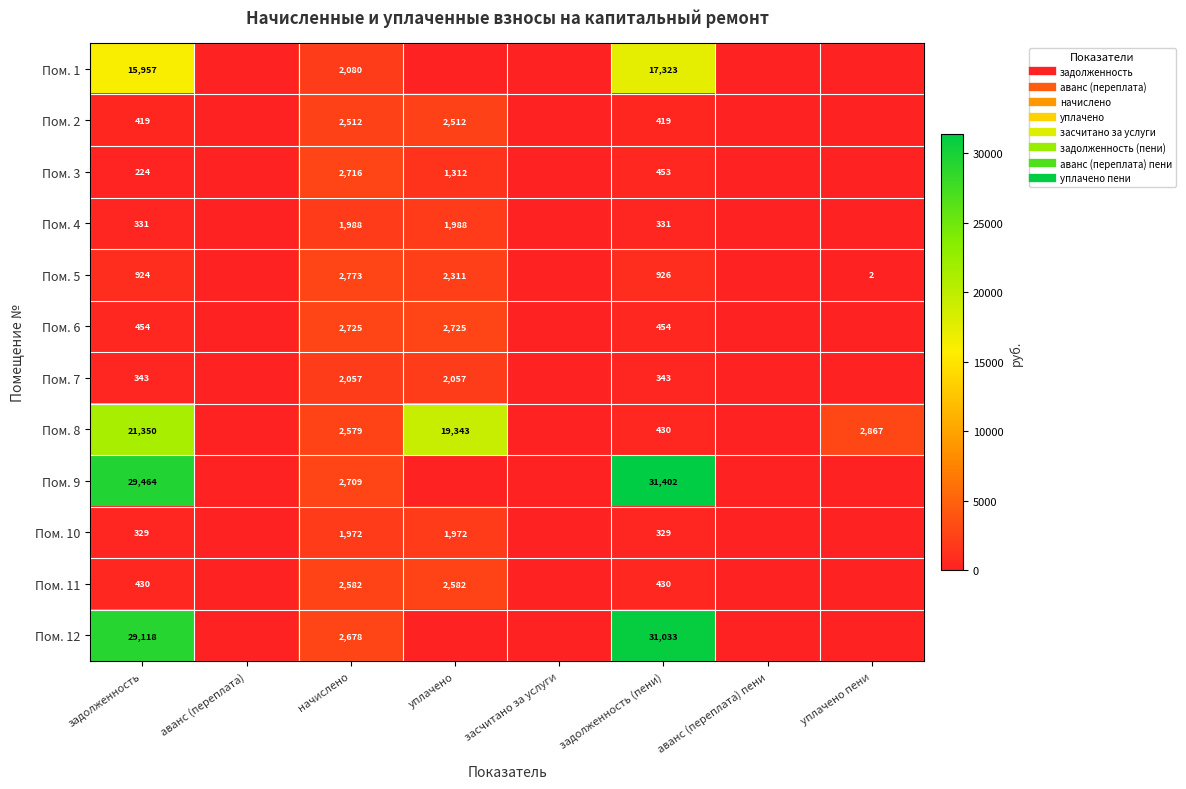

What is the average value of the Пом. 7 series?

600.1